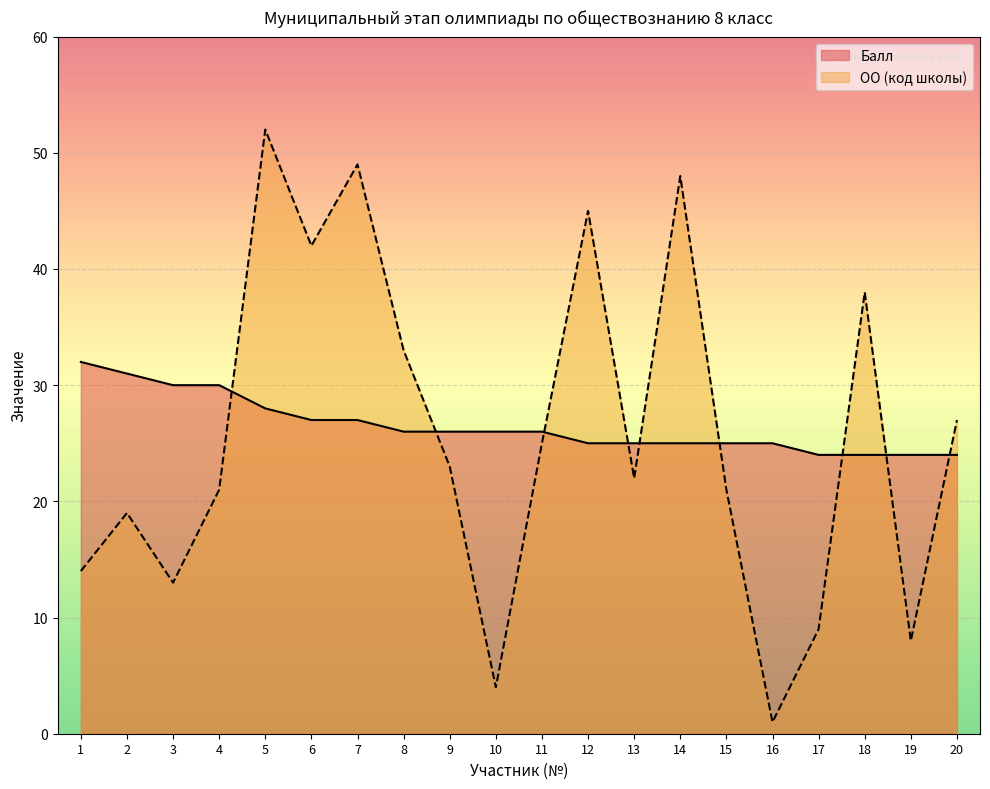

What are all the series names shown in the legend?

Балл, ОО (код школы)